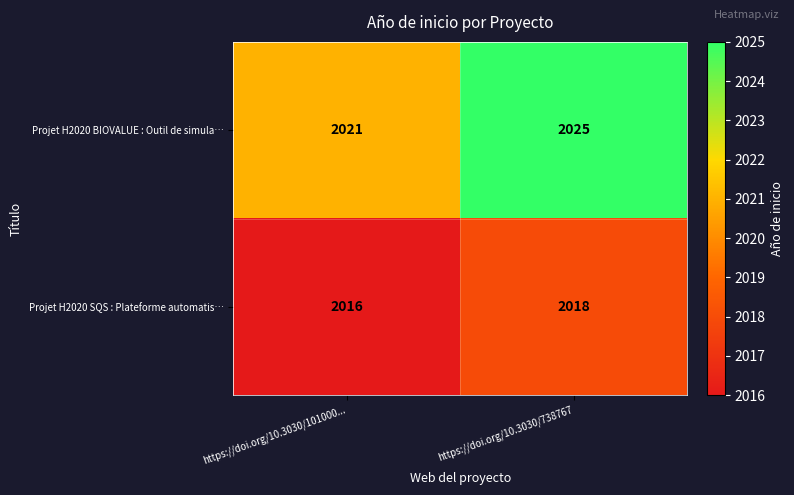

At which label is Projet H2020 SQS : Plateforme automatis… closest to 2017?

https://doi.org/10.3030/101000...